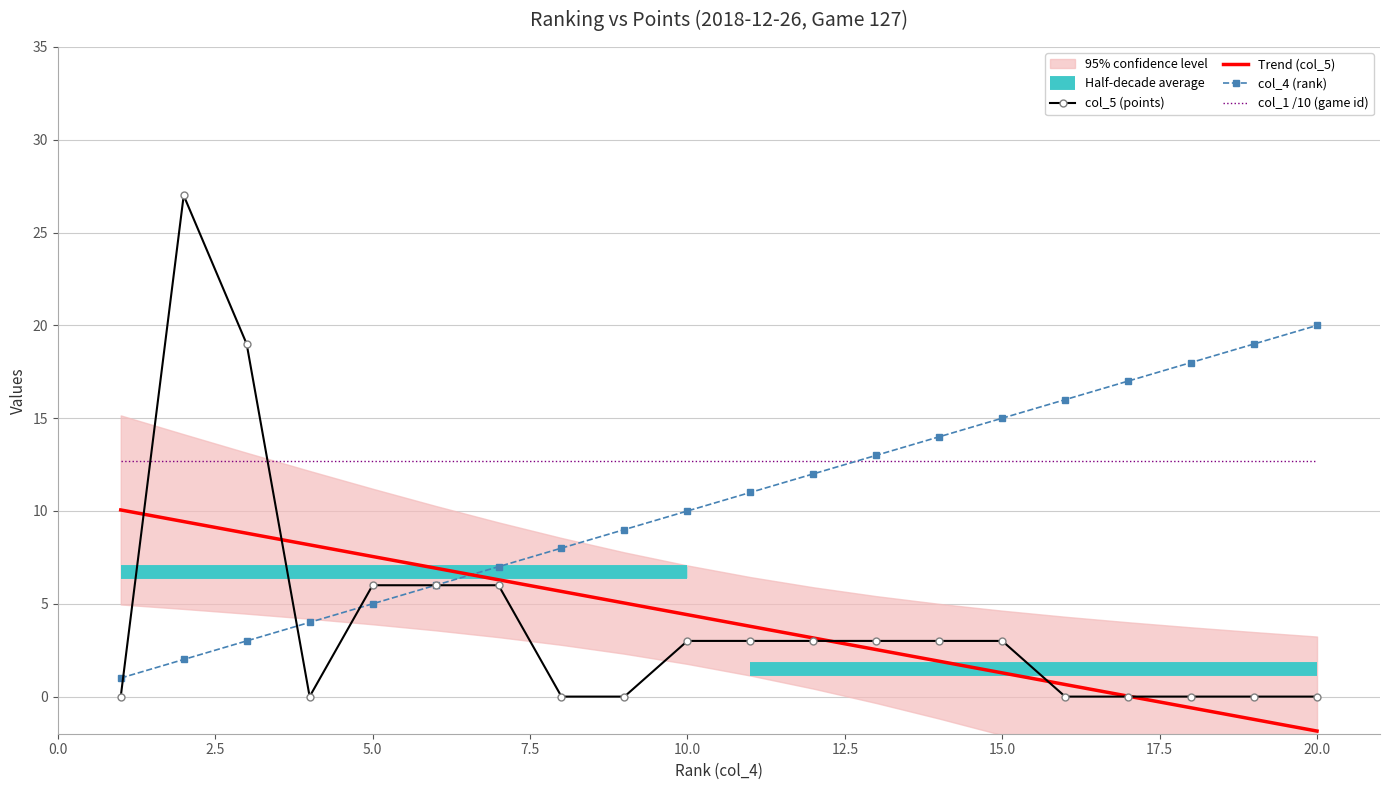

Which series has the widest spread of values?

col_5